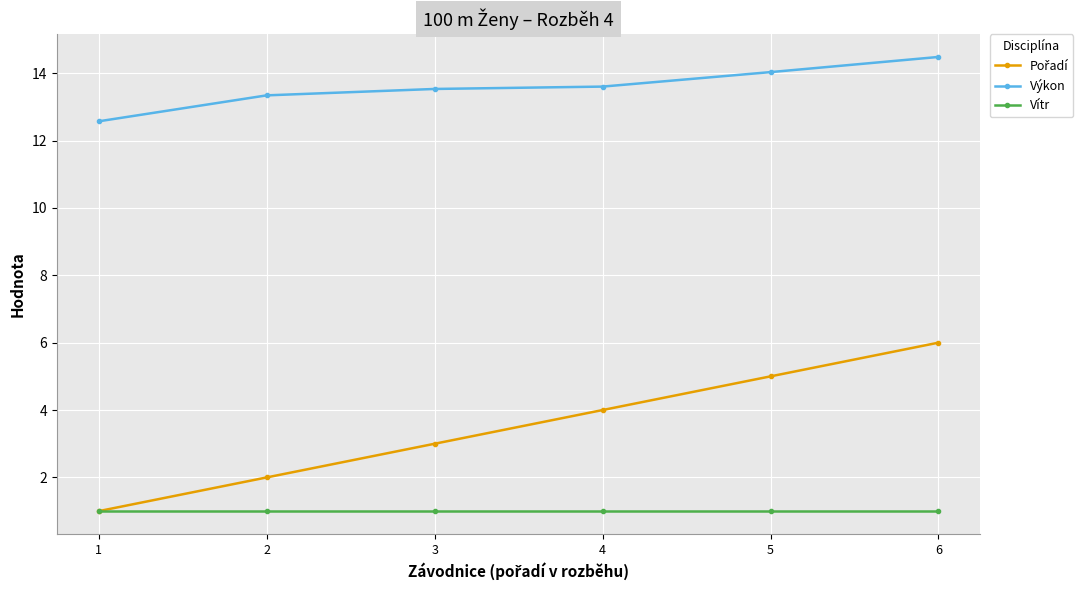

What is the highest value of the Vítr series?

1.0